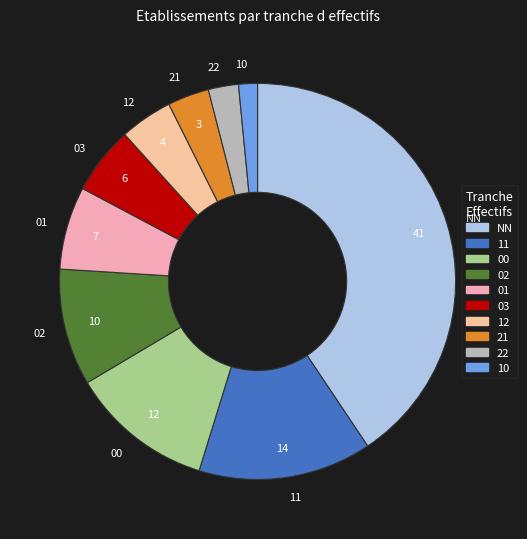

Do 10 and NN together represent more than half of the pie?

No